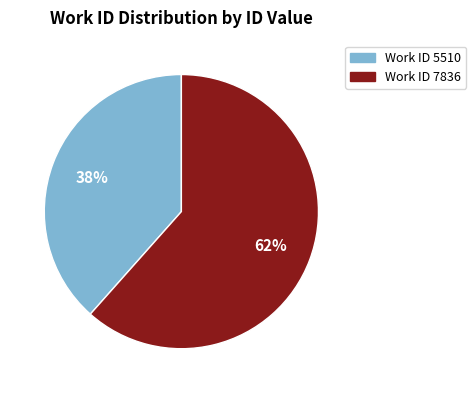

Does any single category account for the majority?

Yes